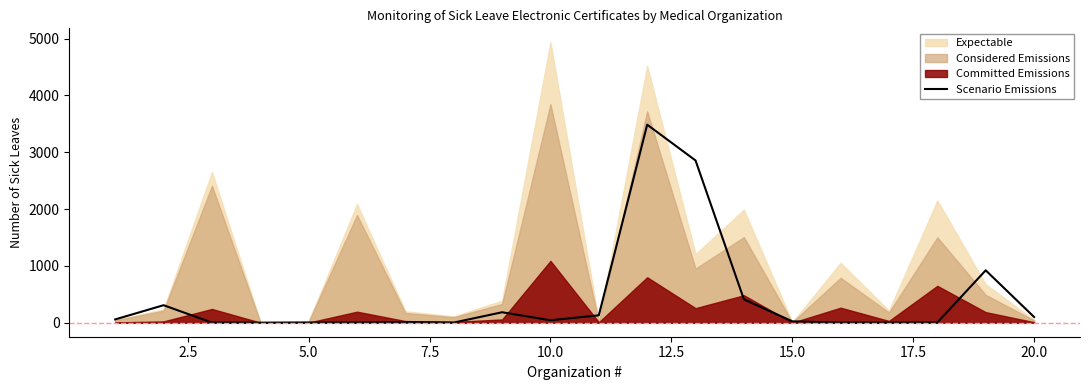

What is the highest value of the Scenario Emissions series?

3486